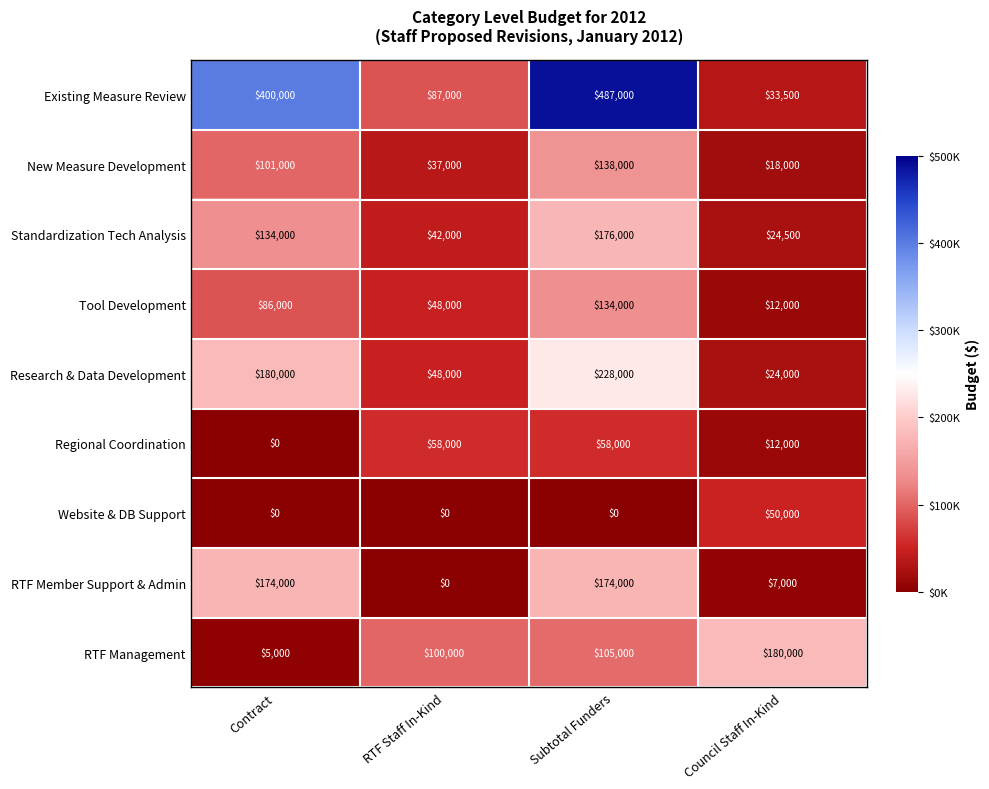

List the series in order of their peak value, lowest first.

Website & DB Support, Regional Coordination, Tool Development, New Measure Development, RTF Member Support & Admin, Standardization Tech Analysis, RTF Management, Research & Data Development, Existing Measure Review